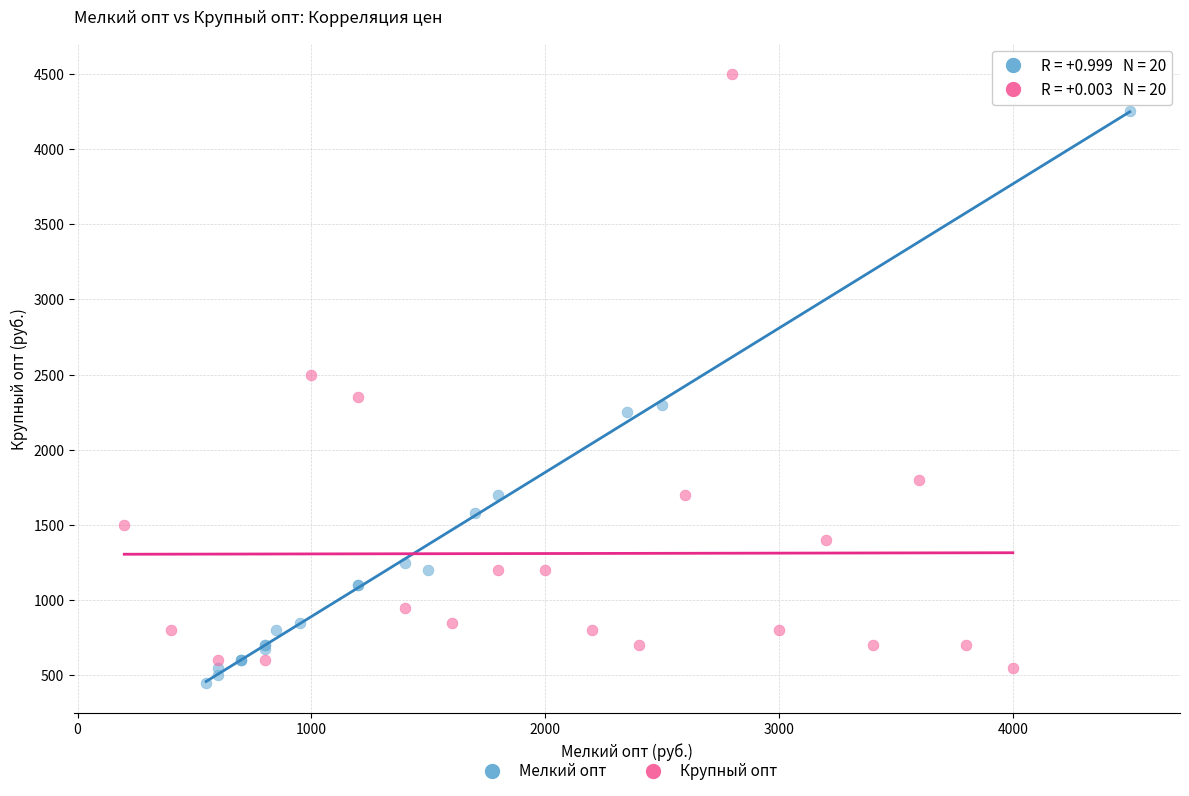

Which series contains the highest Y value?

Крупный опт